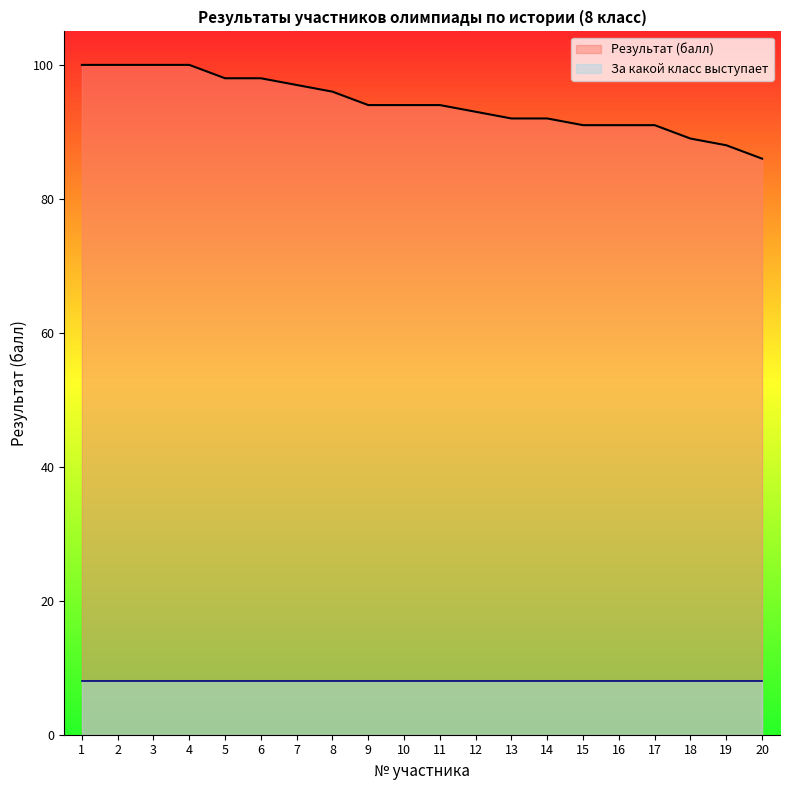

What is the change in value from 7 to 14?

-5